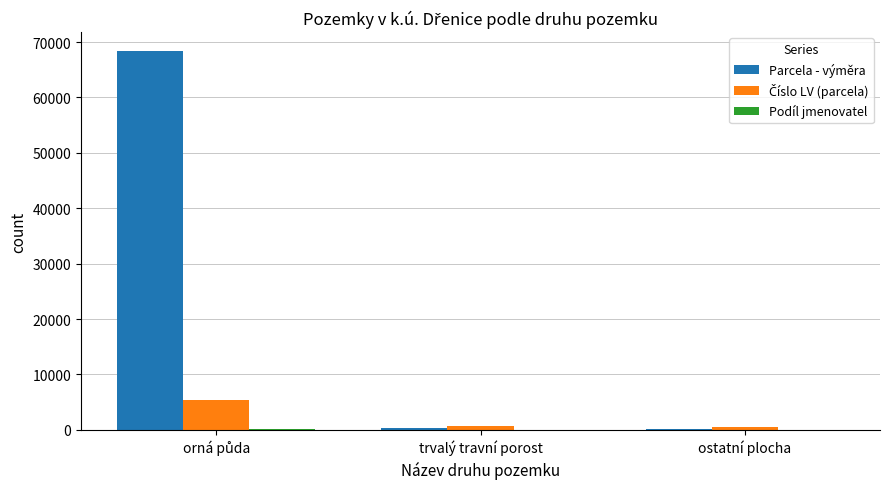

Which series has the largest total across all categories?

Parcela - výměra